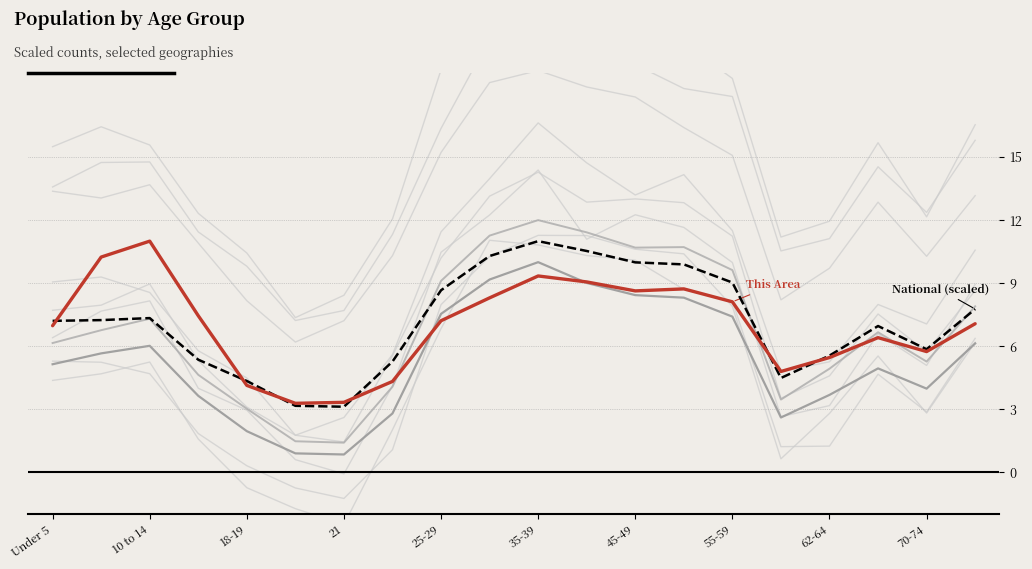

True or false: Fairfield County and National (scaled) cross at least once.

False